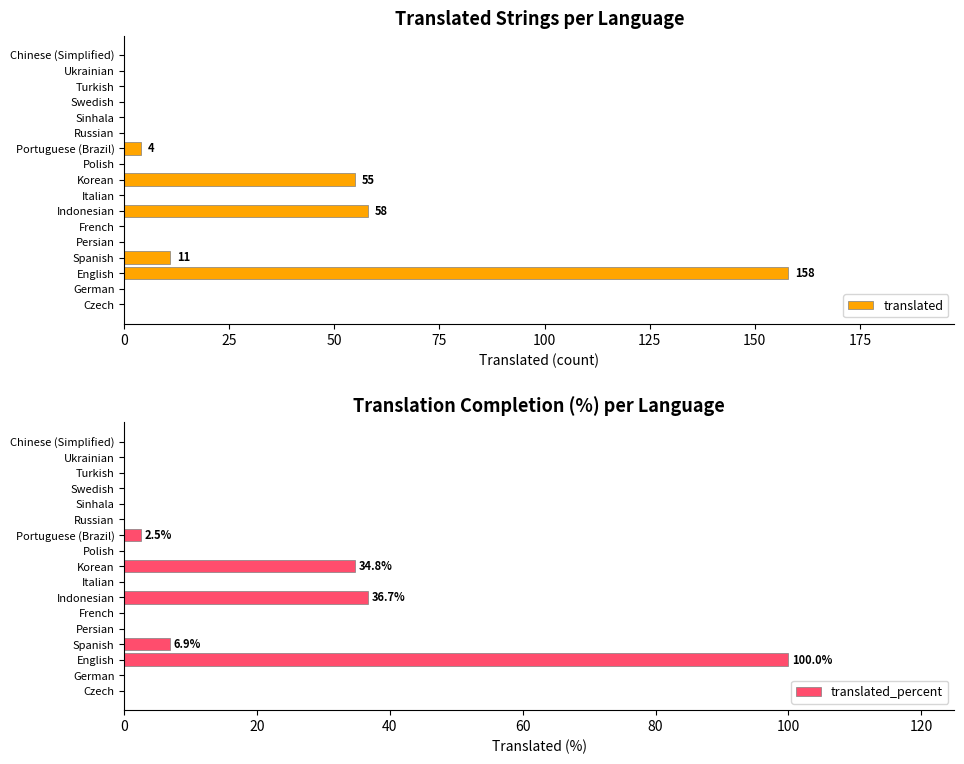

The value of translated_percent at Swedish is 0.0. True or false?

True